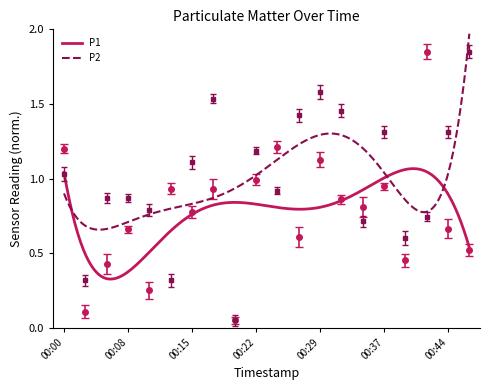

The value of P1 at 00:32 is 0.9. True or false?

True